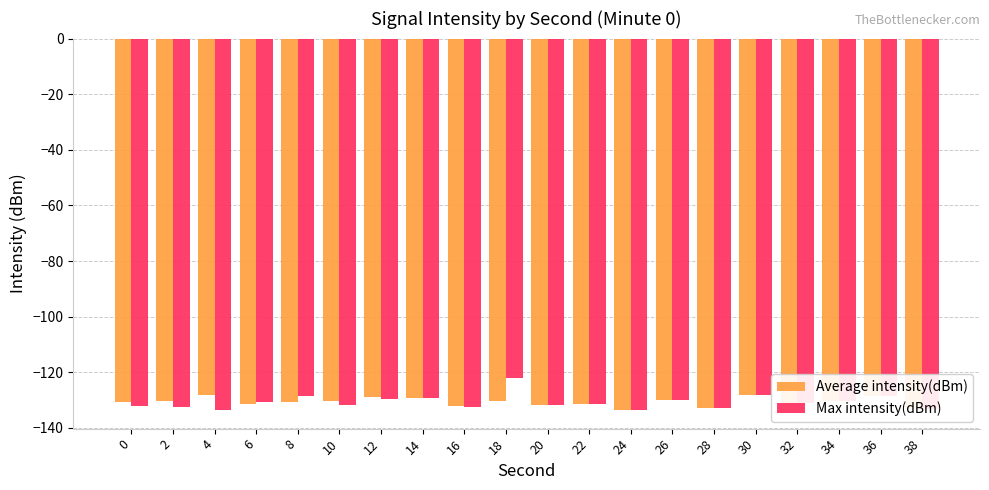

What is the greatest value displayed?

-122.0